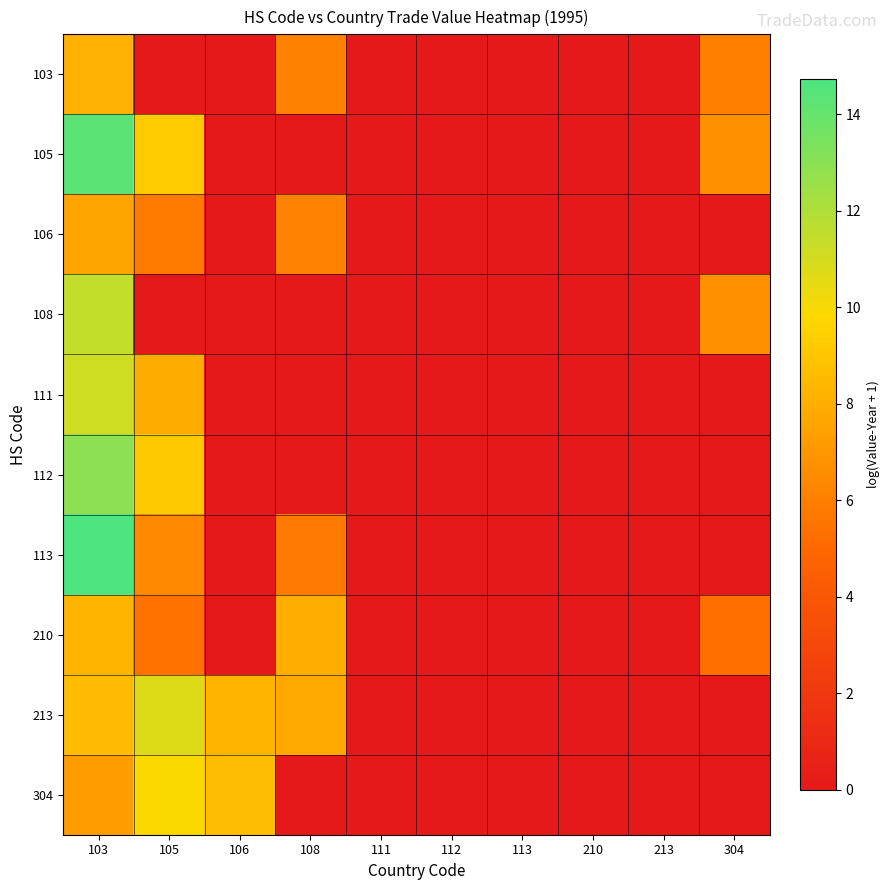

Which series has the largest range (max minus min)?

113